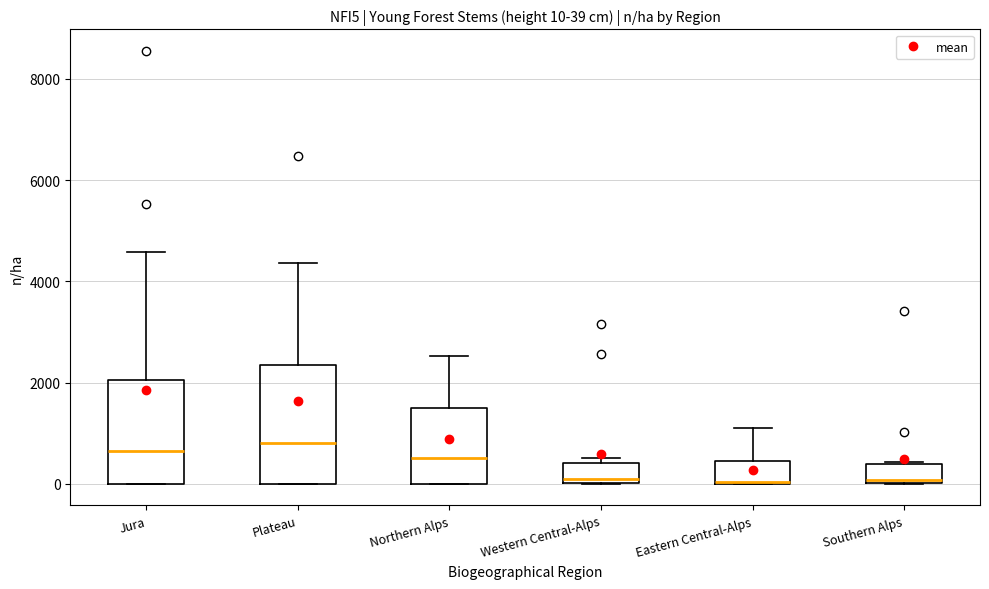

Comparing the boxes themselves (not the whiskers), which one is the tallest?

Plateau